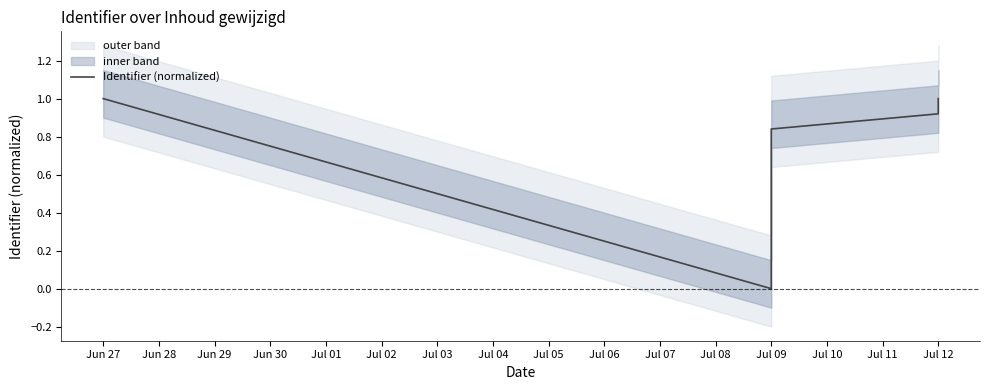

True or false: the data shows 1.2 at Jul 09.

False